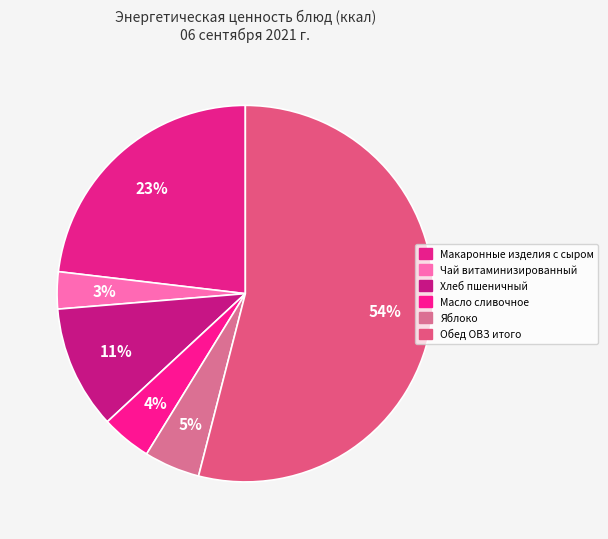

The Макаронные изделия с сыром slice represents 28% of the pie. True or false?

False